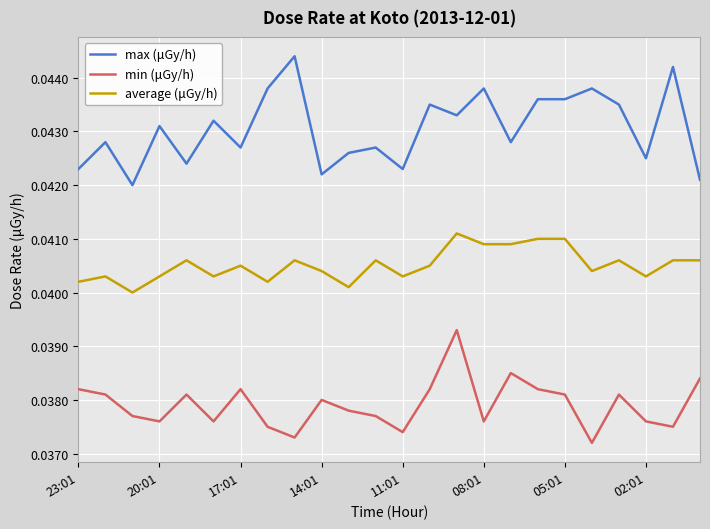

How many series are shown in this chart?

3